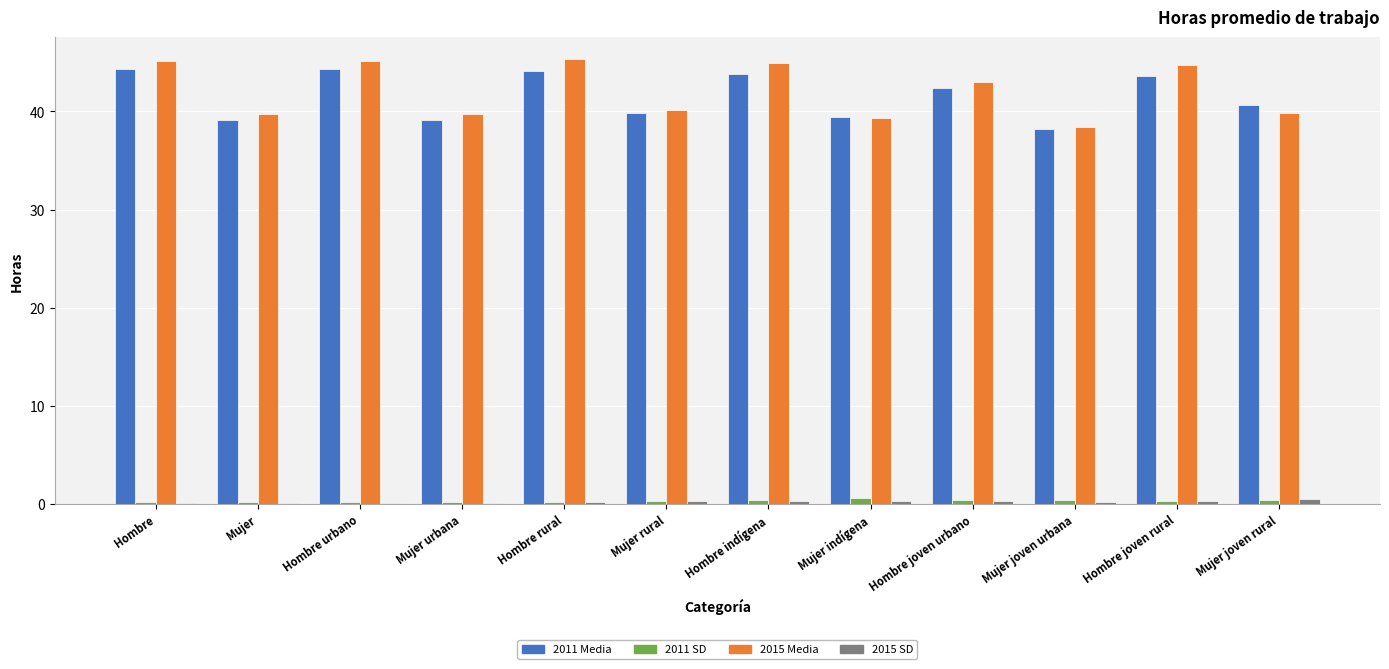

How many distinct data groups are displayed?

4